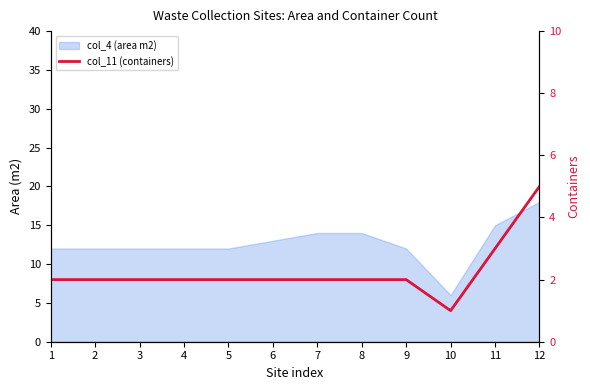

The value at 12 is 5. True or false?

True